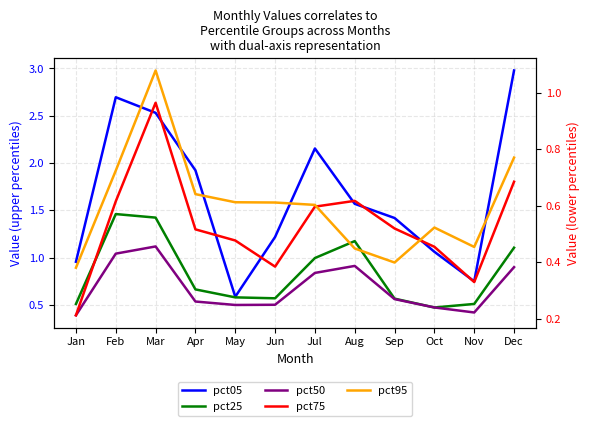

What is the greatest value displayed?

3.0